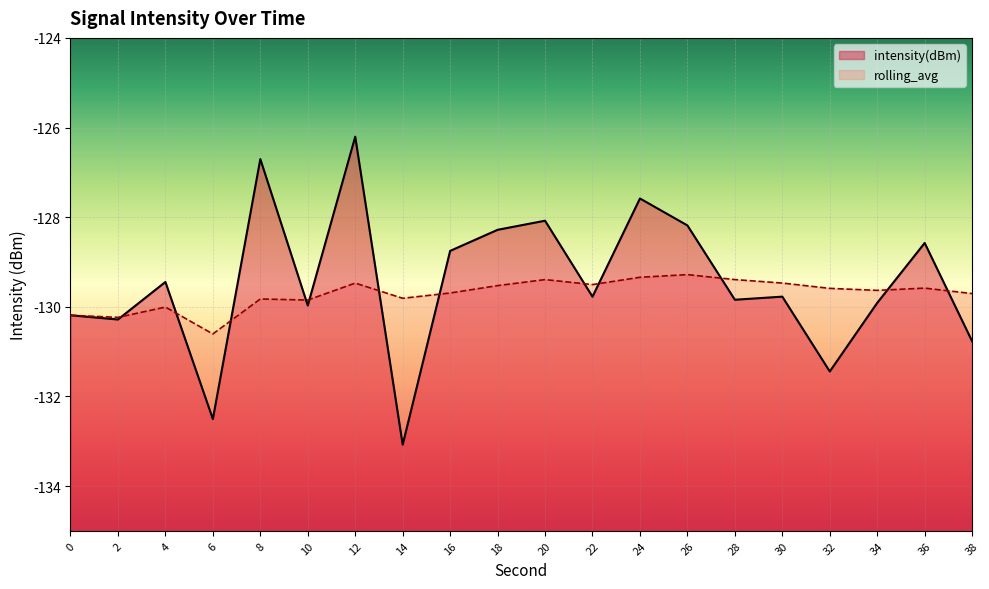

What is the highest value of the intensity(dBm) series?

-126.2